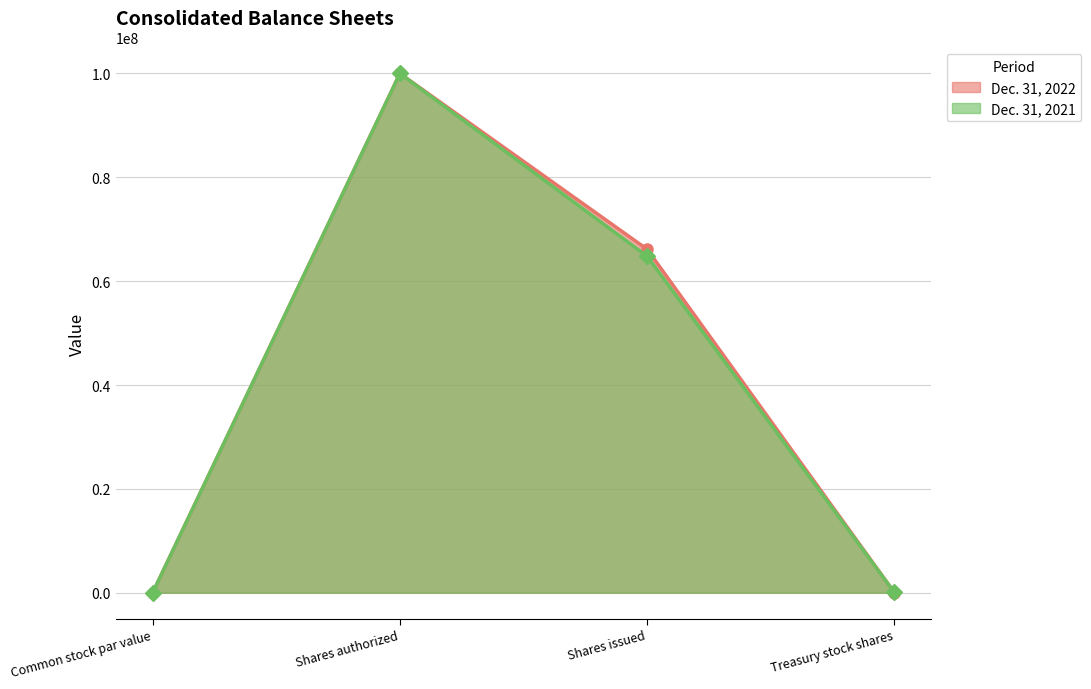

Is the value of Dec. 31, 2021 at Common stock par value greater than the value of Dec. 31, 2022 at Shares issued?

No